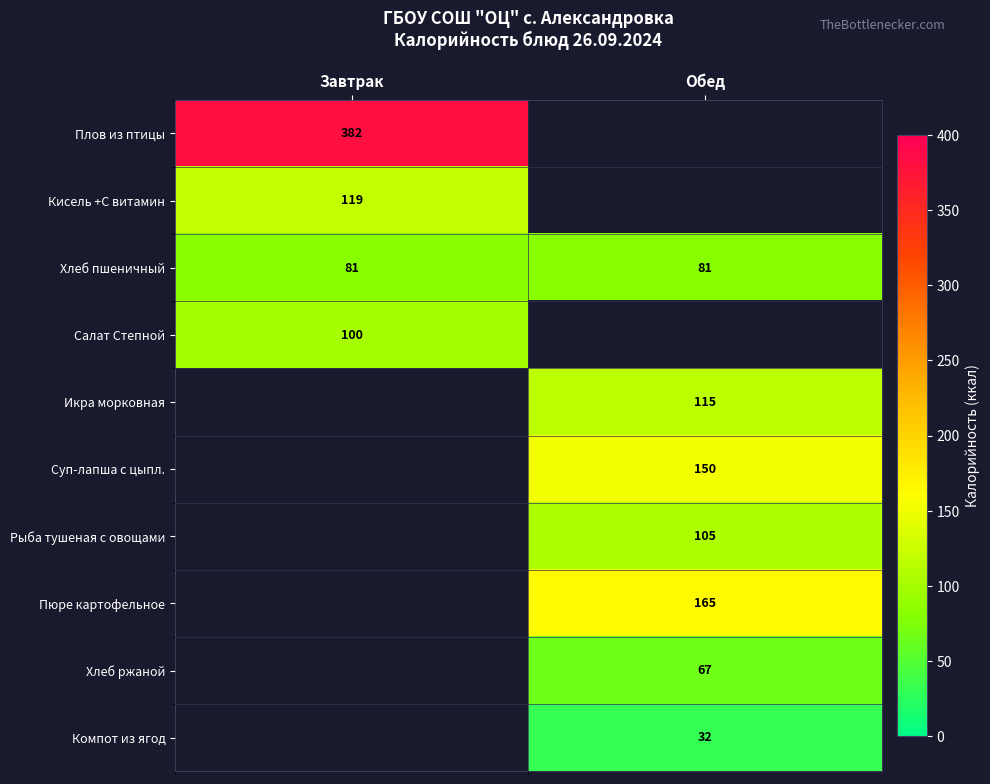

True or false: Компот из ягод has a value of 51 at Обед.

False